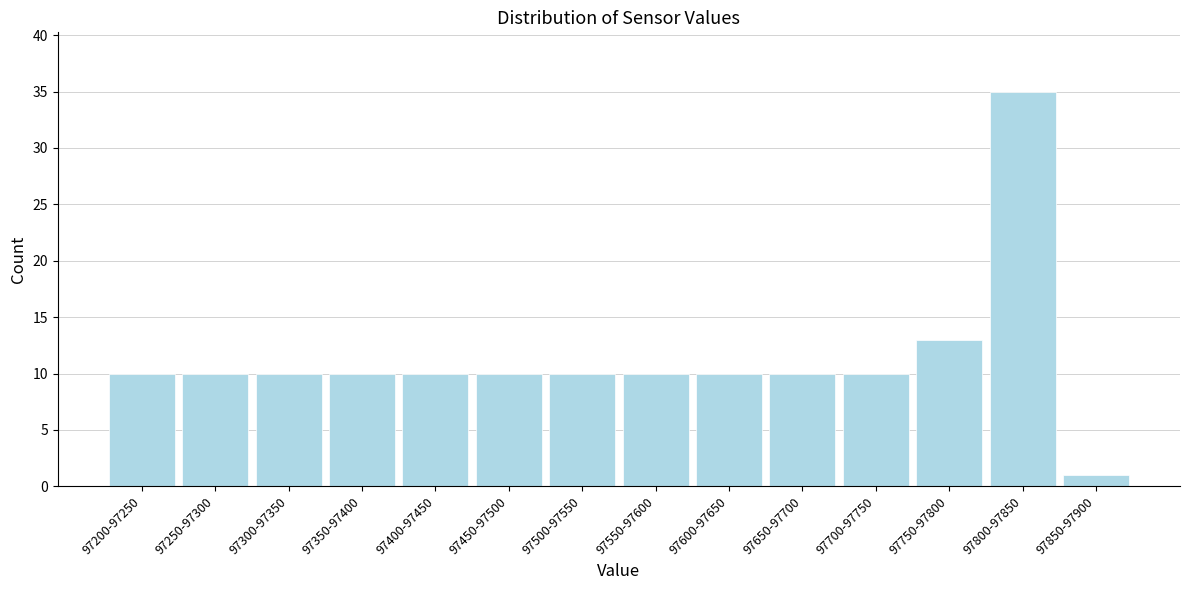

Reading right to left, list all the values displayed in this chart.

1	35	13	10	10	10	10	10	10	10	10	10	10	10